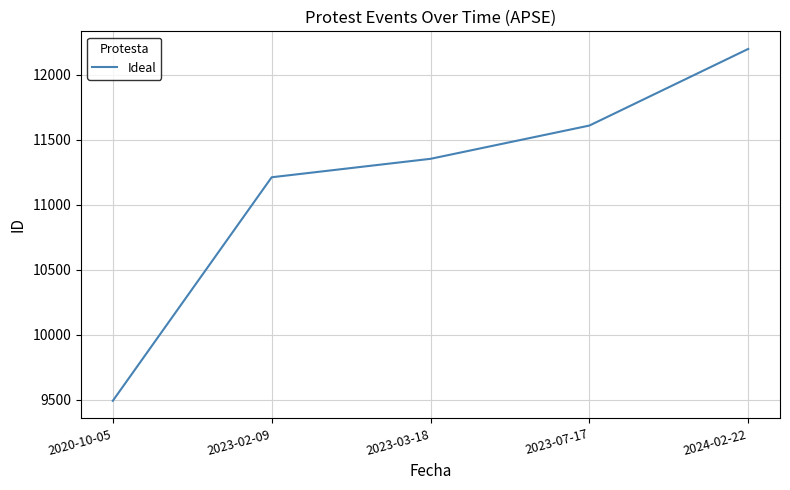

List the labels in order of value, largest first.

2024-02-22, 2023-07-17, 2023-03-18, 2023-02-09, 2020-10-05